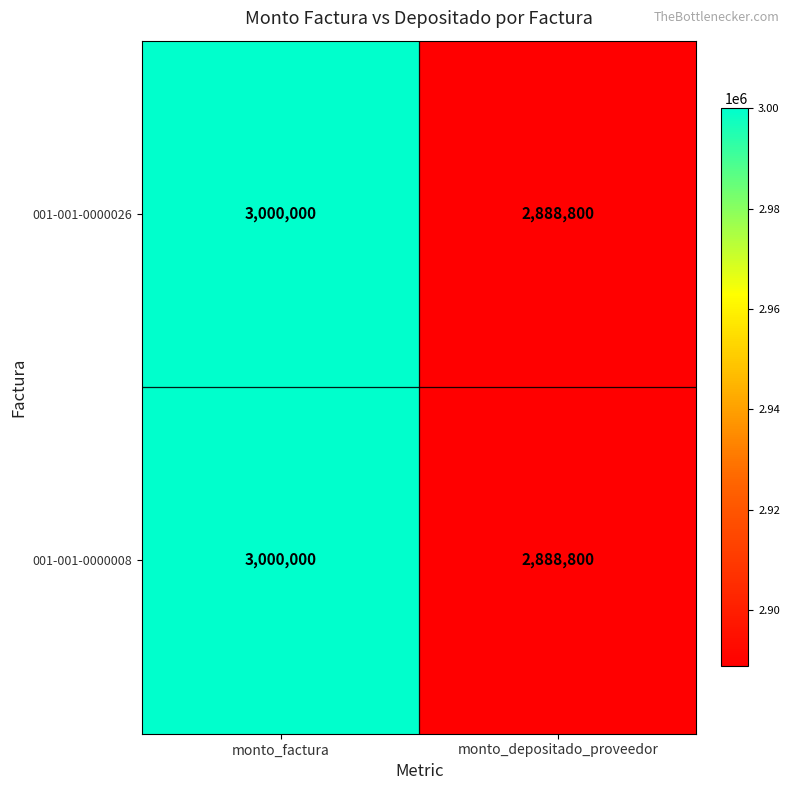

What is the sum of the 001-001-0000008 values at monto_depositado_proveedor and monto_factura?

5888800